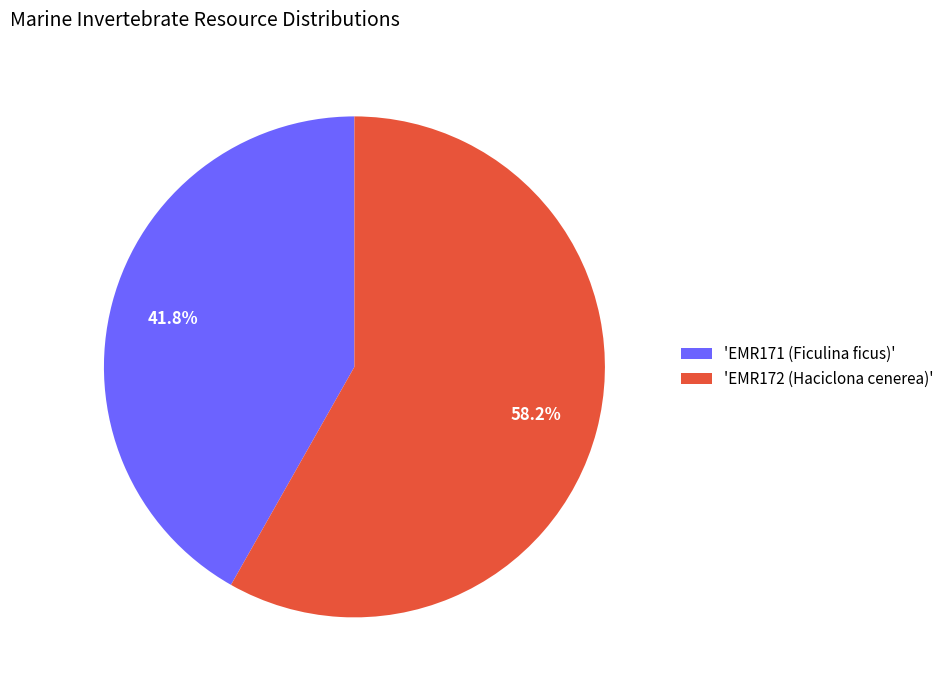

What portion of the pie excludes 'EMR172 (Haciclona cenerea)'?

41.8%